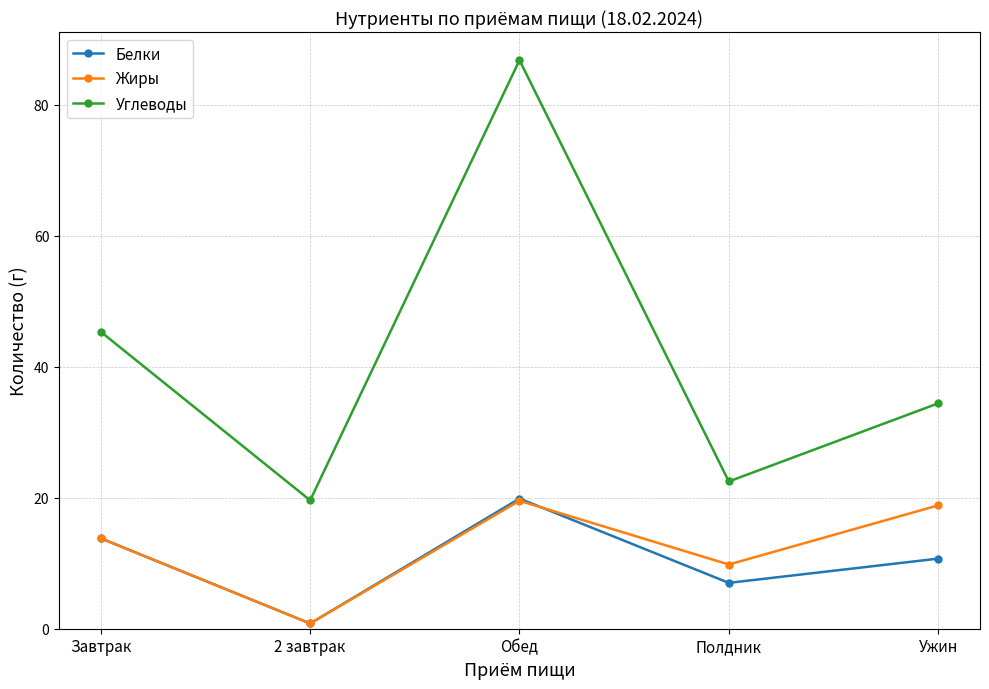

How many categories are shown in the chart?

5